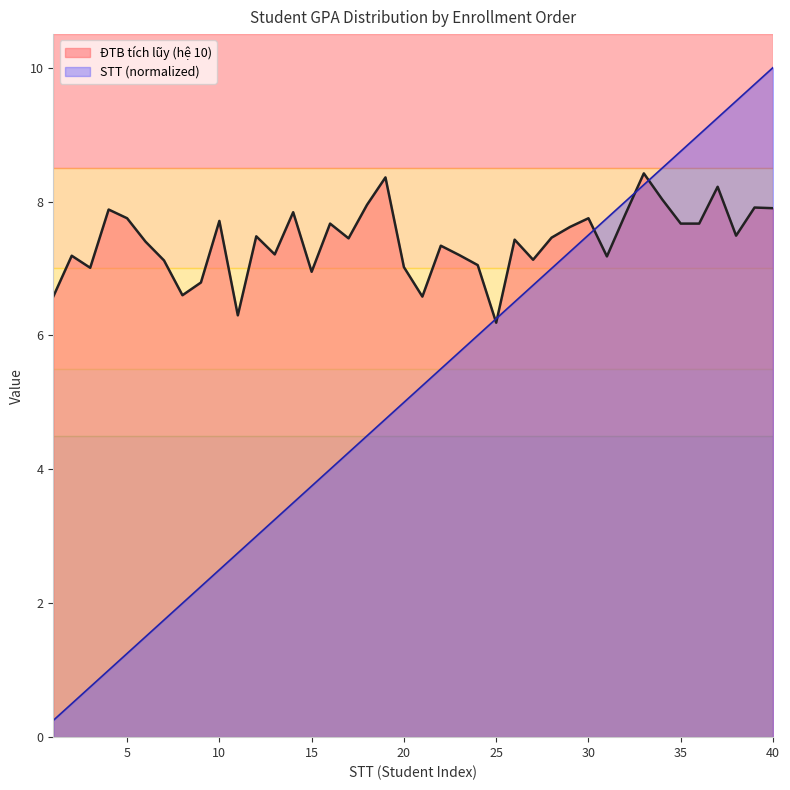

Rank the categories by ĐTB tích lũy (hệ 10) value from lowest to highest.

25, 11, 1, 21, 8, 9, 15, 3, 20, 24, 7, 27, 31, 2, 23, 13, 22, 6, 26, 17, 28, 12, 38, 29, 16, 35, 36, 10, 5, 30, 32, 14, 4, 40, 39, 18, 34, 37, 19, 33